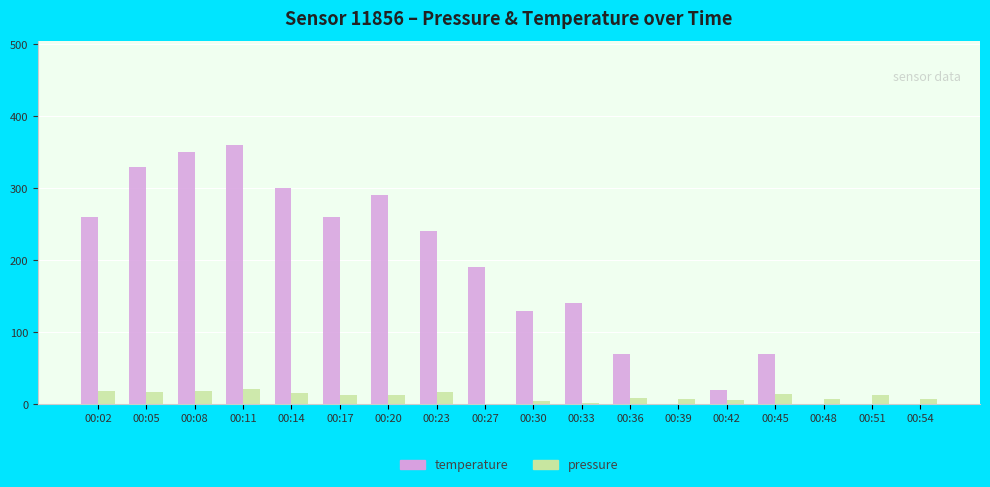

Which series changed the most between 00:05 and 00:36?

temperature